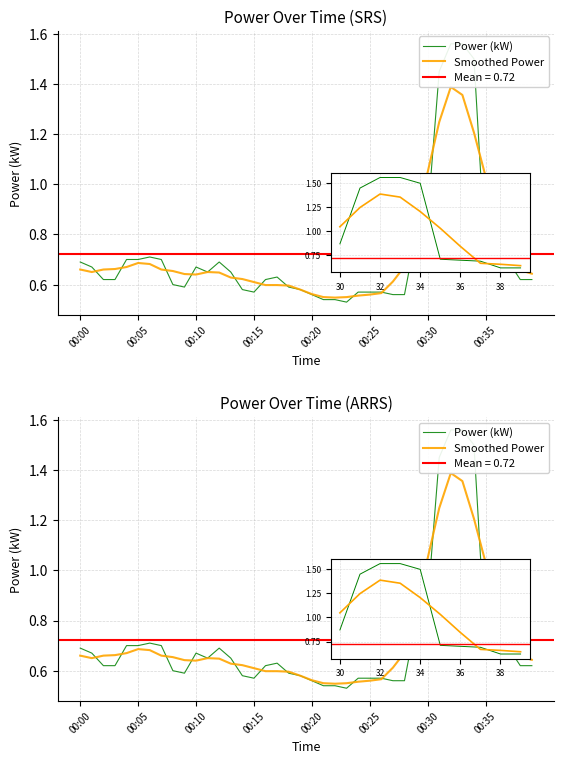

Reading right to left, what are all the values shown in this chart?

Power (kW): 0.6	0.6	0.7	0.7	0.7	1.5	1.6	1.6	1.4	0.9	0.8	0.6	0.6	0.6	0.6	0.6	0.5	0.5	0.5	0.6	0.6	0.6	0.6	0.6	0.6	0.6	0.7	0.7	0.7	0.7	0.6	0.6	0.7	0.7	0.7	0.7	0.6	0.6	0.7	0.7
Smoothed Power: 0.6	0.7	0.7	0.8	1.0	1.2	1.4	1.4	1.2	1.0	0.8	0.7	0.6	0.6	0.6	0.6	0.6	0.5	0.6	0.6	0.6	0.6	0.6	0.6	0.6	0.6	0.6	0.6	0.7	0.6	0.6	0.7	0.7	0.7	0.7	0.7	0.7	0.7	0.7	0.7